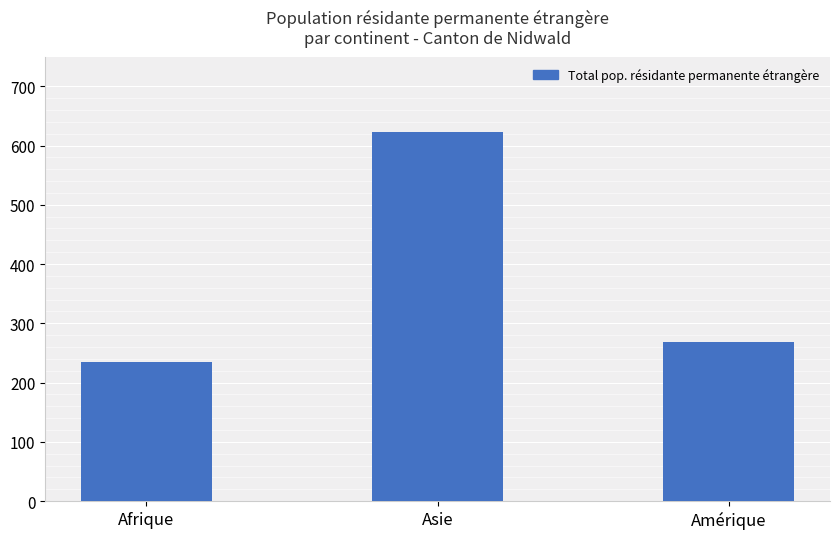

How many values are below 269?

1